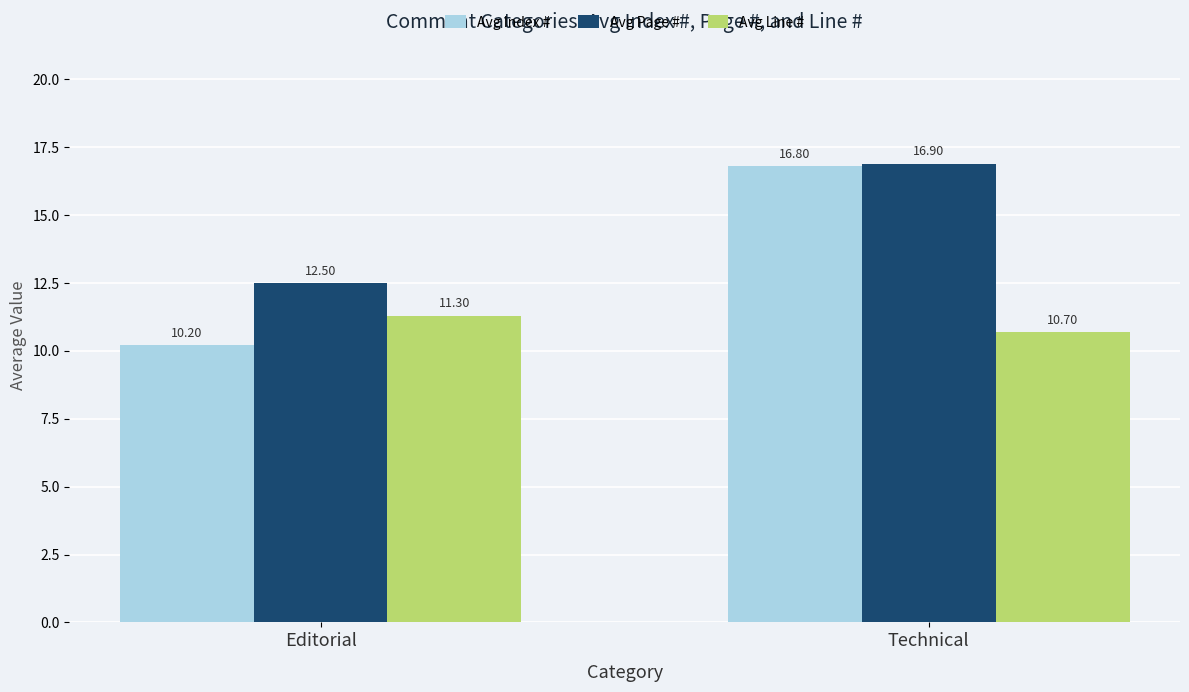

The Avg Line # series shows 3.9 at Editorial. True or false?

False